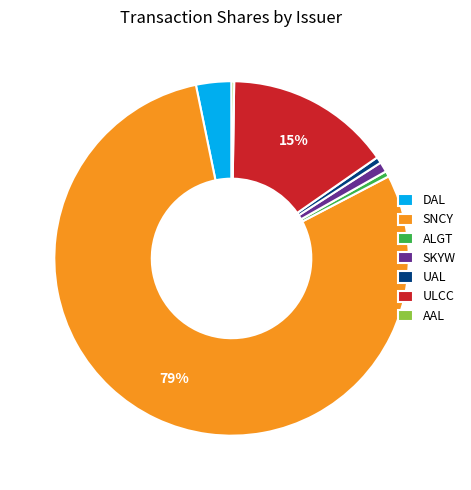

Do ULCC and SNCY together represent more than half of the pie?

Yes